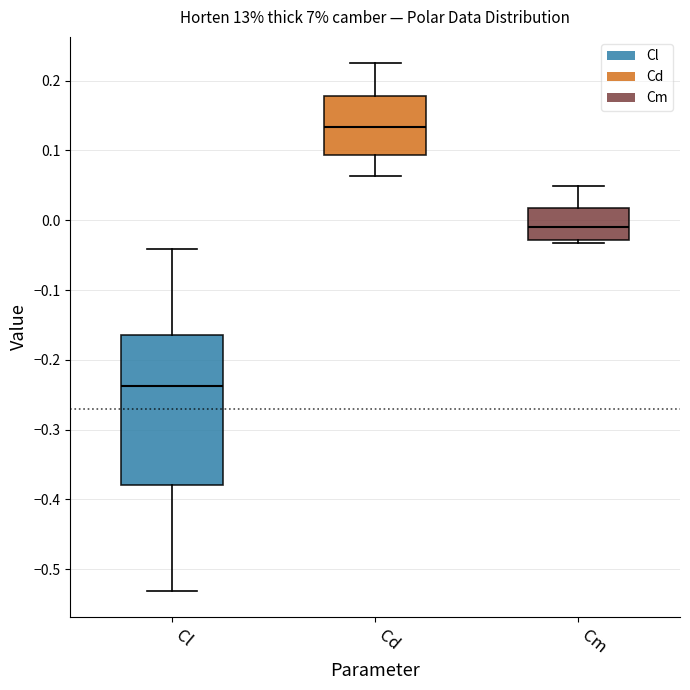

Reading left to right, read every box against the y-axis: the position of its median line, the range the box covers, and the ends of its whiskers. The values are not printed on the chart, so give them approximately, as read against the axis.

Cl: median -0.24, box -0.38 to -0.16, whiskers -0.53 to -0.04
Cd: median 0.13, box 0.09 to 0.18, whiskers 0.06 to 0.22
Cm: median -0.01, box -0.03 to 0.02, whiskers -0.03 (just below the box's lower edge) to 0.05